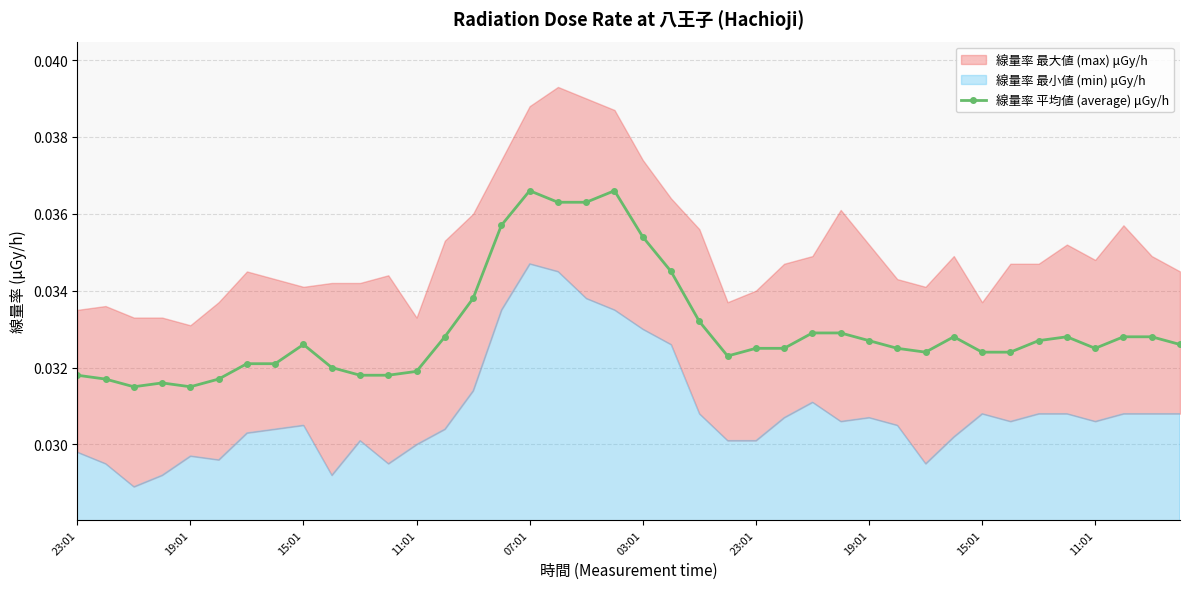

The chart shows a value of 0.0 at 23:01. True or false?

False